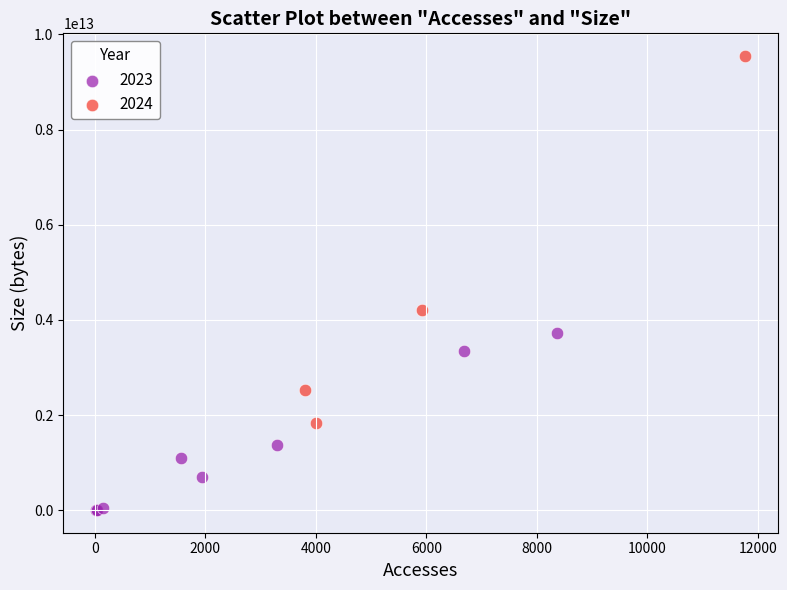

Which series contains the highest Y value?

2024